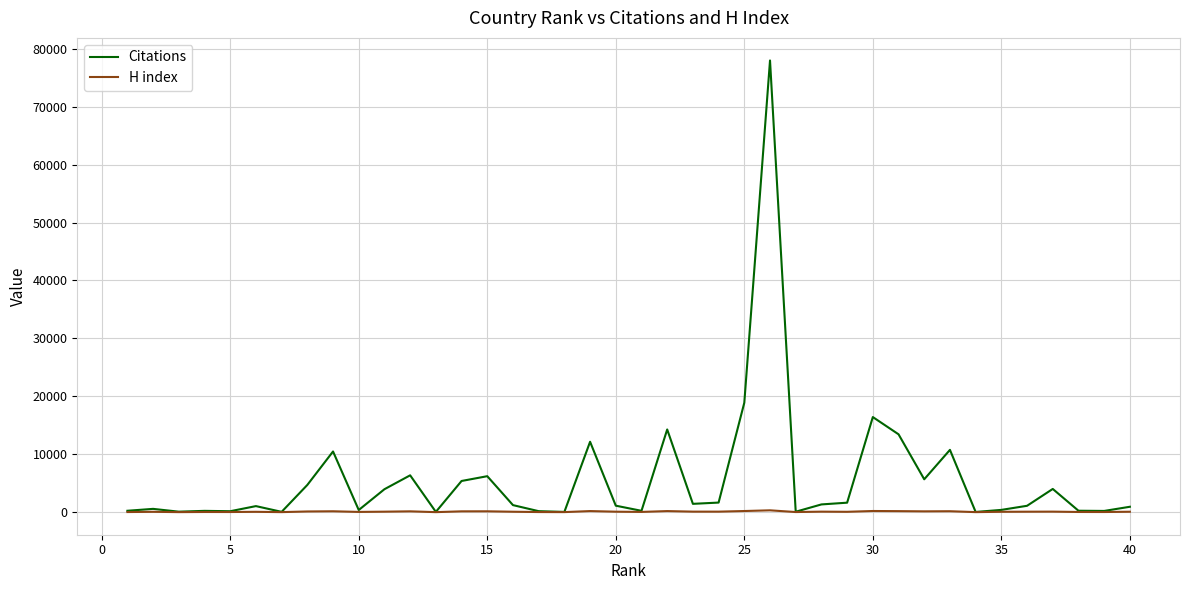

What is the maximum value for Citations?

77980